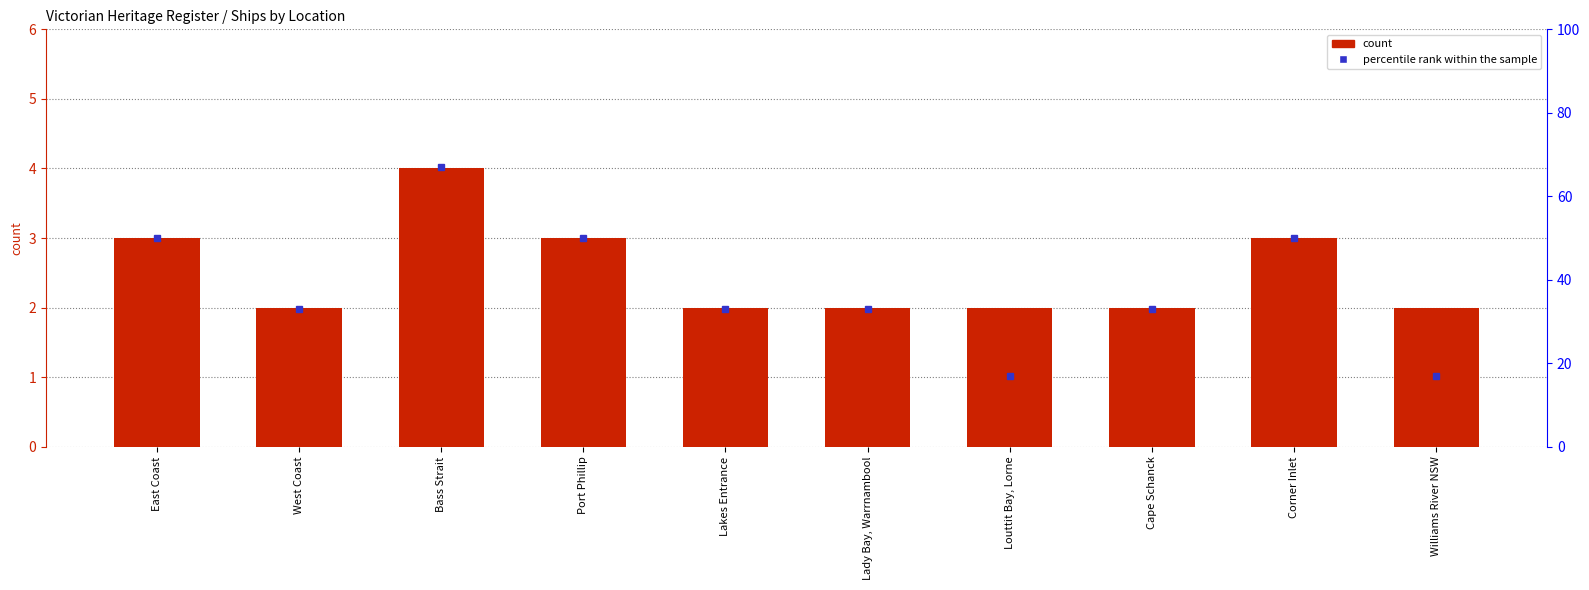

Rank the categories by value from highest to lowest.

Bass Strait, East Coast, Port Phillip, Corner Inlet, West Coast, Lakes Entrance, Lady Bay, Warrnambool, Louttit Bay, Lorne, Cape Schanck, Williams River NSW